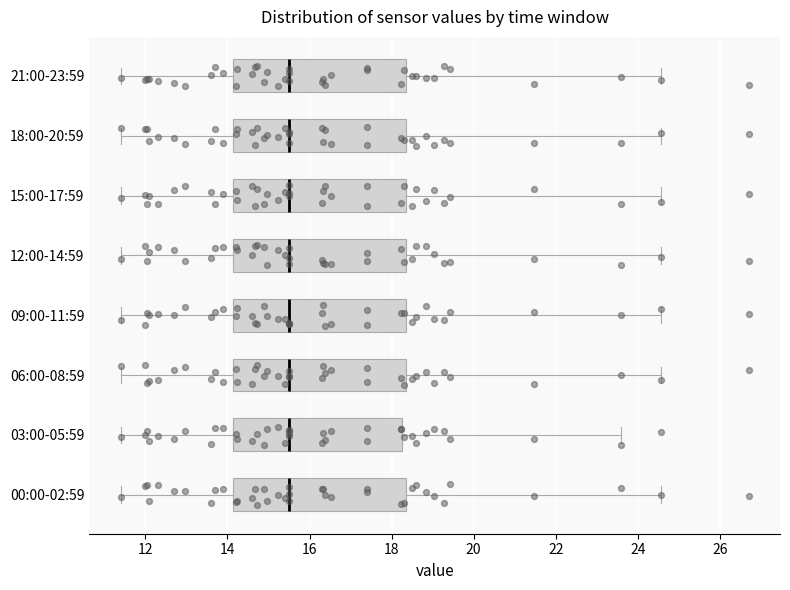

Reading bottom to top, read every box against the x-axis: the position of its median line, the range the box covers, and the ends of its whiskers. The values are not printed on the chart, so give them approximately, as read against the axis.

00:00-02:59: median 15.6, box 14.2 to 18.4, whiskers 11.4 to 24.6
03:00-05:59: median 15.6, box 14.2 to 18.2, whiskers 11.4 to 23.6
06:00-08:59: median 15.6, box 14.2 to 18.4, whiskers 11.4 to 24.6
09:00-11:59: median 15.6, box 14.2 to 18.4, whiskers 11.4 to 24.6
12:00-14:59: median 15.6, box 14.2 to 18.4, whiskers 11.4 to 24.6
15:00-17:59: median 15.6, box 14.2 to 18.4, whiskers 11.4 to 24.6
18:00-20:59: median 15.6, box 14.2 to 18.4, whiskers 11.4 to 24.6
21:00-23:59: median 15.6, box 14.2 to 18.4, whiskers 11.4 to 24.6